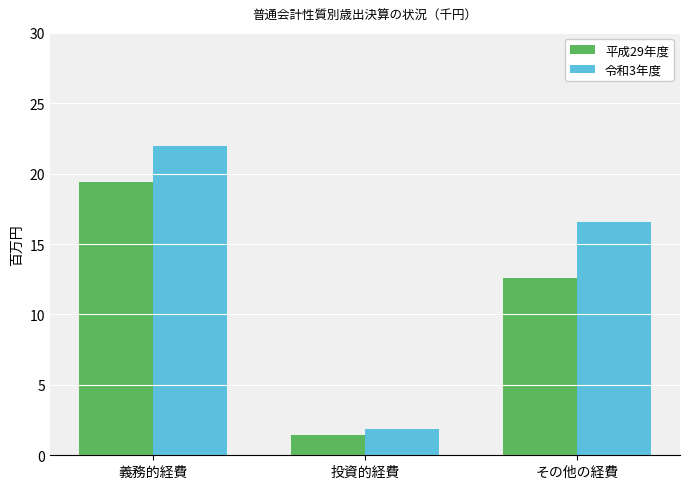

How many series are shown in this chart?

2